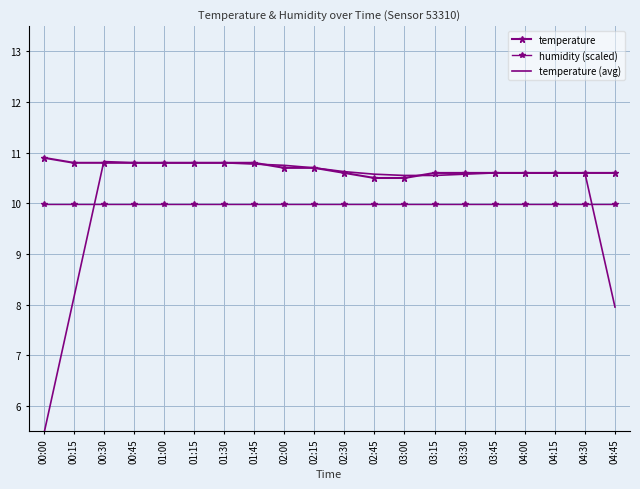

At which category is the sum across all series the highest?

00:30